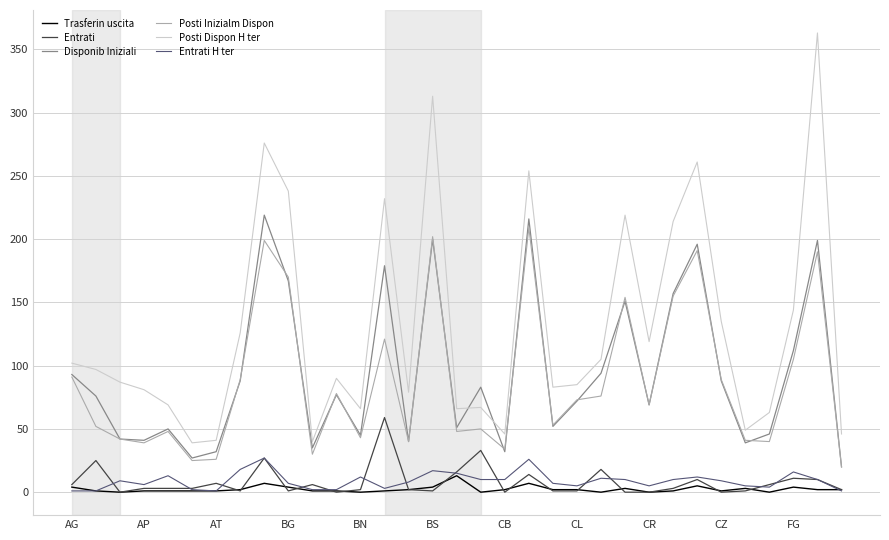

True or false: Trasferin uscita and Posti Inizialm Dispon intersect in this chart.

False